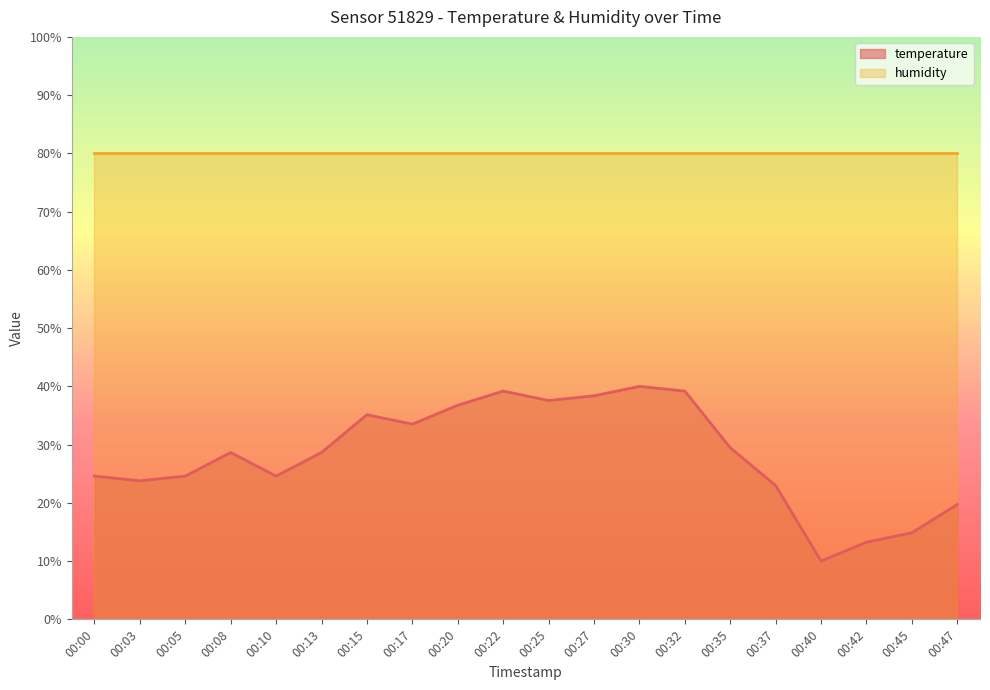

List the labels in order of value, smallest first.

00:40, 00:42, 00:45, 00:47, 00:37, 00:03, 00:00, 00:05, 00:10, 00:08, 00:13, 00:35, 00:17, 00:15, 00:20, 00:25, 00:27, 00:22, 00:32, 00:30